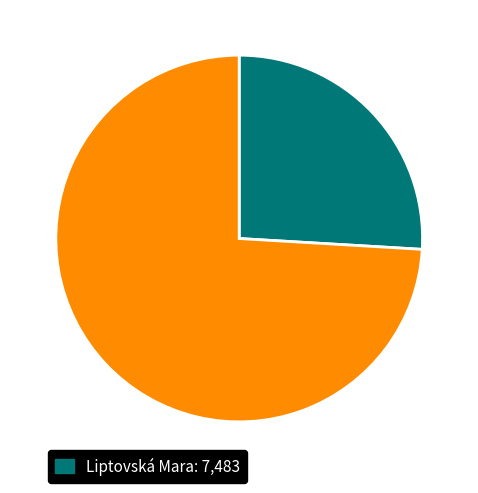

Does any single category account for the majority?

Yes